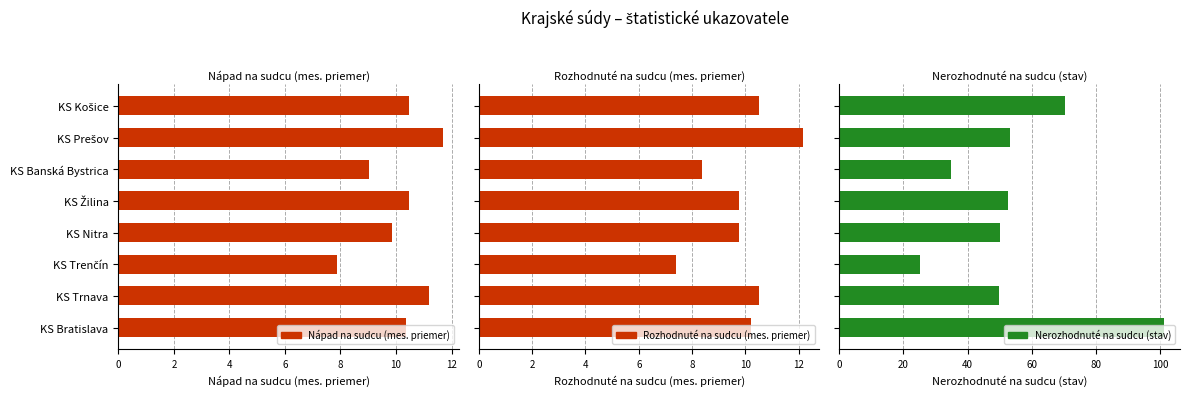

Which has a higher value, KS Trenčín or KS Žilina?

KS Žilina